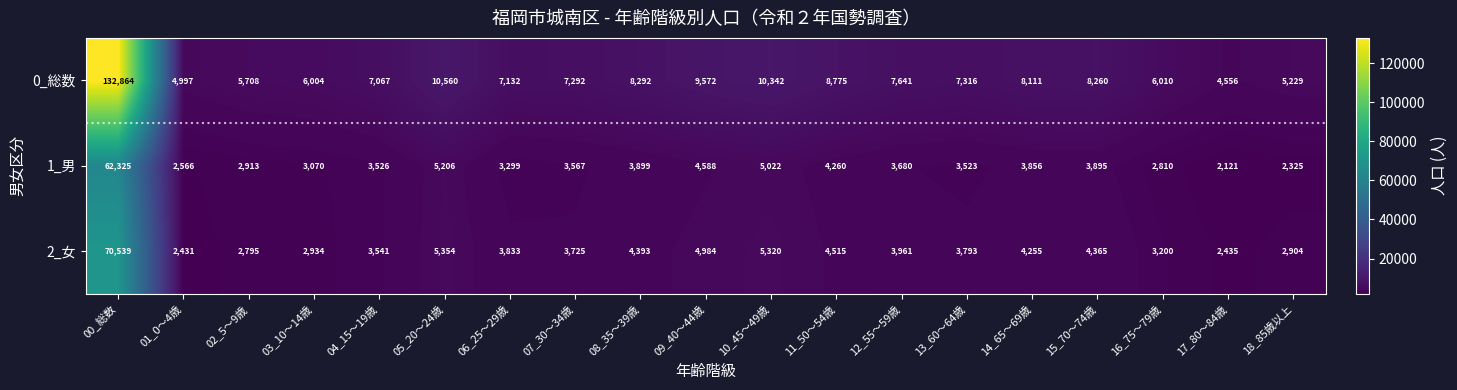

At which category is the sum across all series the highest?

00_総数